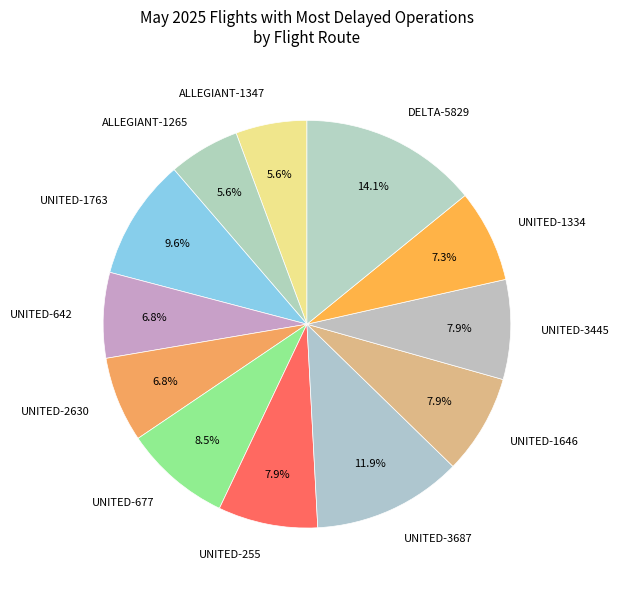

The UNITED-255 slice represents 15% of the pie. True or false?

False